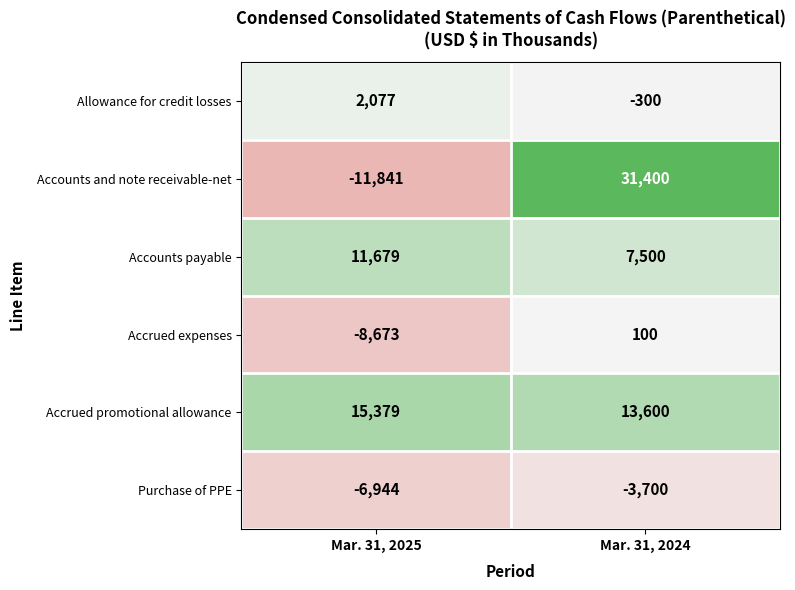

Which category has the lowest value in the Accrued promotional allowance series?

Mar. 31, 2024